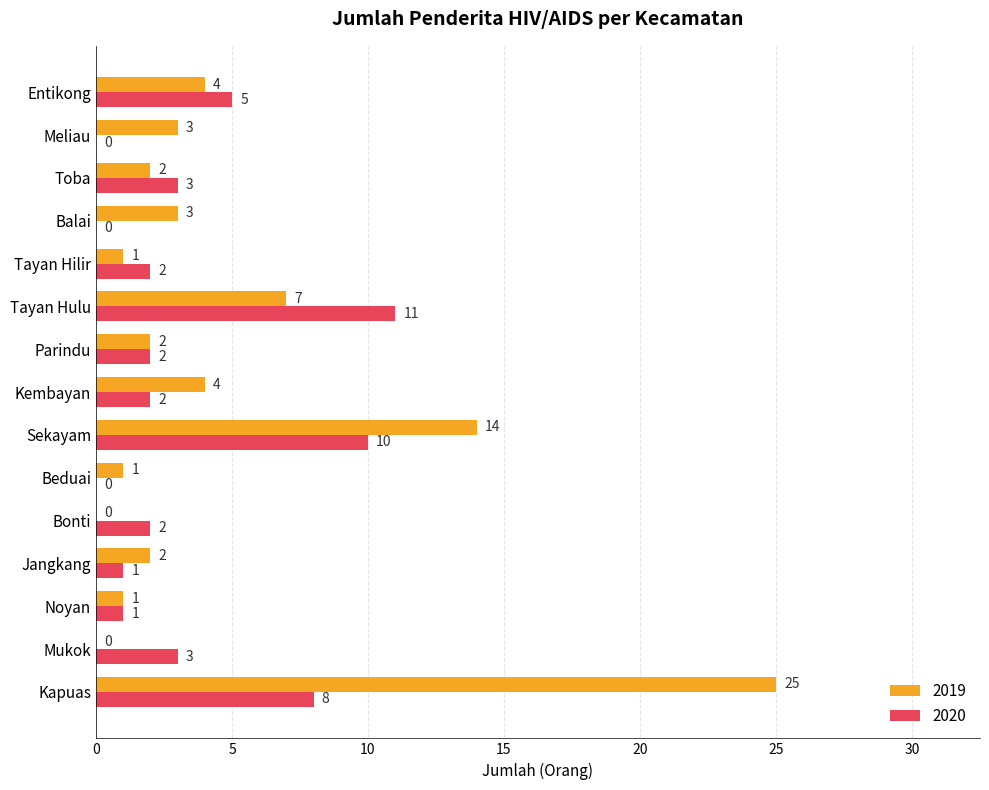

Count the number of data series in this chart.

2